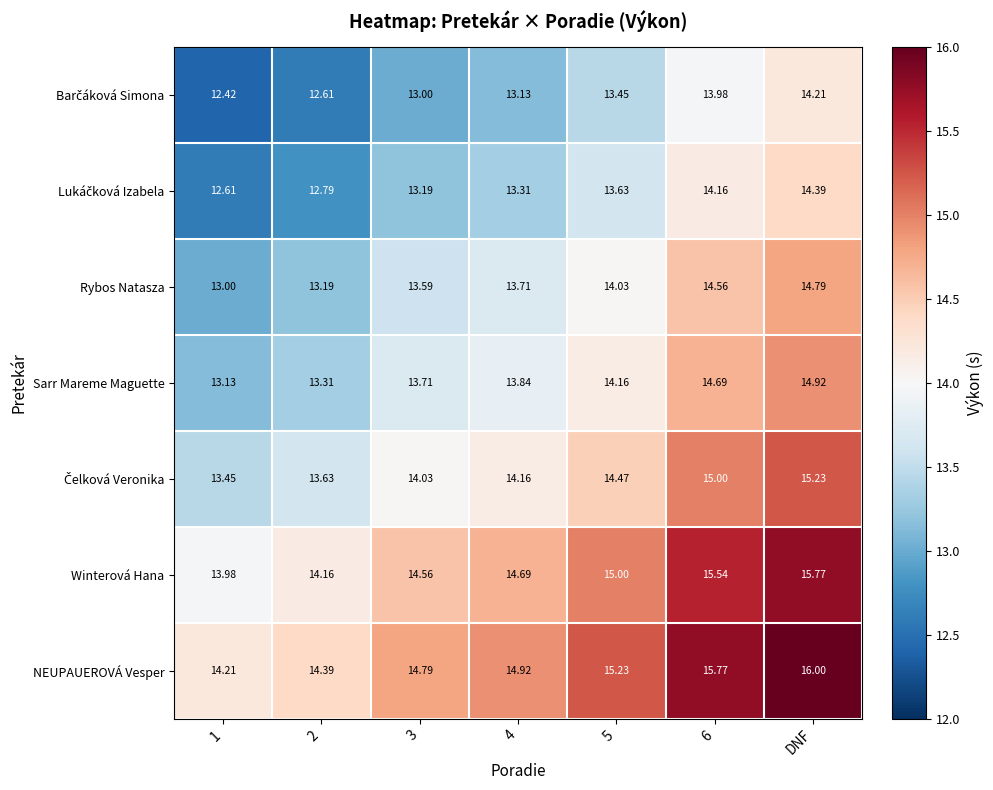

Which series changed the most between 2 and 5?

Sarr Mareme Maguette